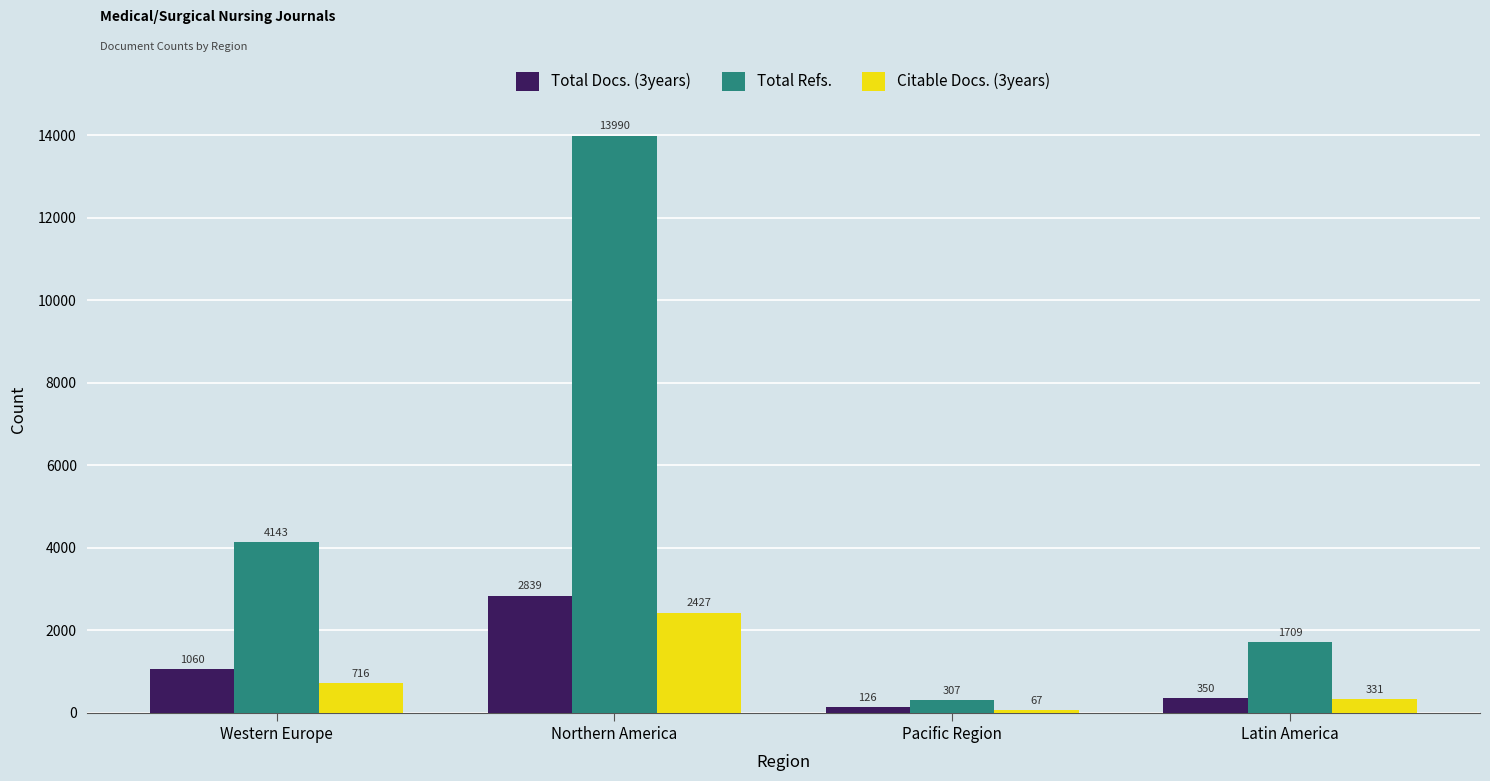

Rank the series at Northern America from lowest to highest value.

Citable Docs. (3years), Total Docs. (3years), Total Refs.